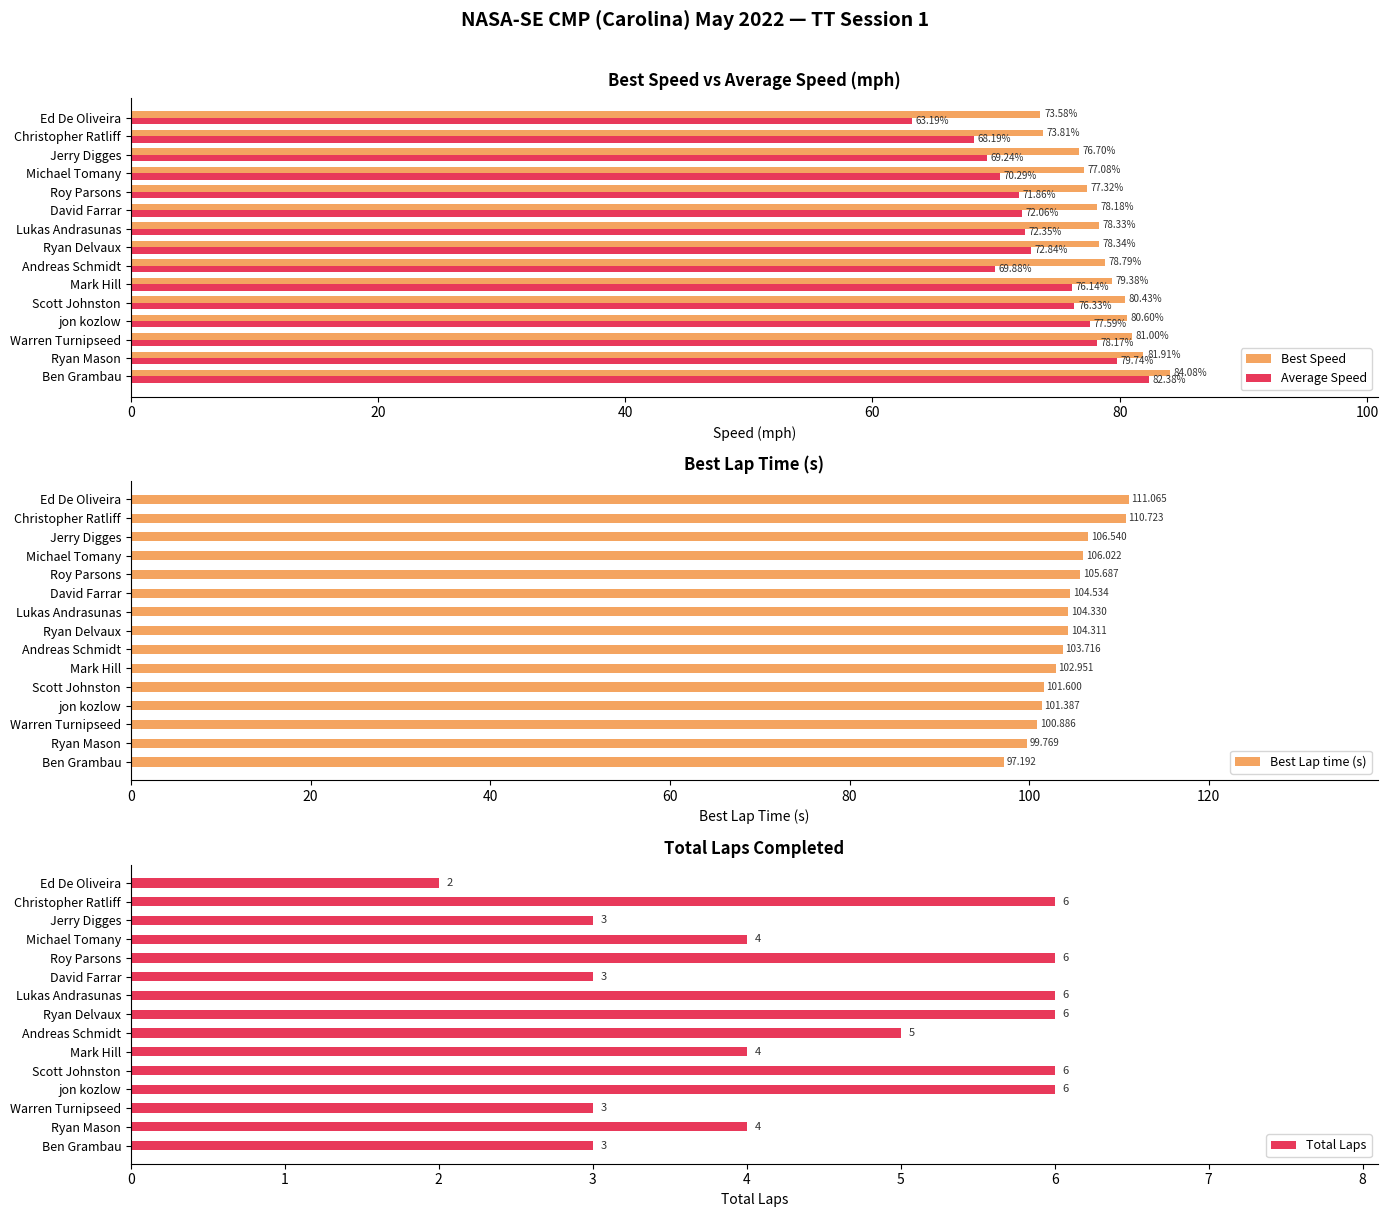

Reading left to right, what are all the values shown in this chart?

Best Speed: 84.1	81.9	81.0	80.6	80.4	79.4	78.8	78.3	78.3	78.2	77.3	77.1	76.7	73.8	73.6
Average Speed: 82.4	79.7	78.2	77.6	76.3	76.1	69.9	72.8	72.4	72.1	71.9	70.3	69.2	68.2	63.2
Best Lap time (s): 97.2	99.8	100.9	101.4	101.6	103.0	103.7	104.3	104.3	104.5	105.7	106.0	106.5	110.7	111.1
Total Laps: 3.0	4.0	3.0	6.0	6.0	4.0	5.0	6.0	6.0	3.0	6.0	4.0	3.0	6.0	2.0